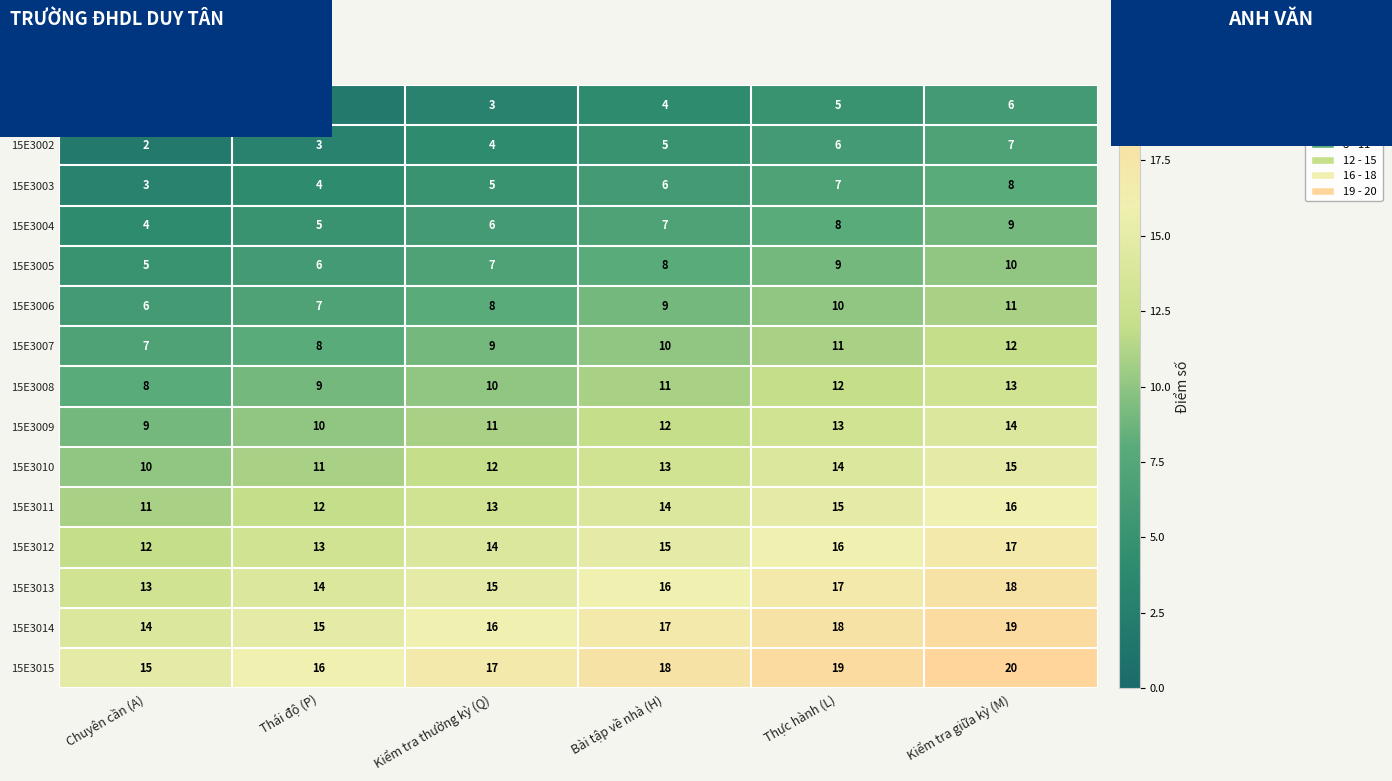

At Thái độ (P), list the series in order from largest to smallest.

15E3015, 15E3014, 15E3013, 15E3012, 15E3011, 15E3010, 15E3009, 15E3008, 15E3007, 15E3006, 15E3005, 15E3004, 15E3003, 15E3002, 15E3001